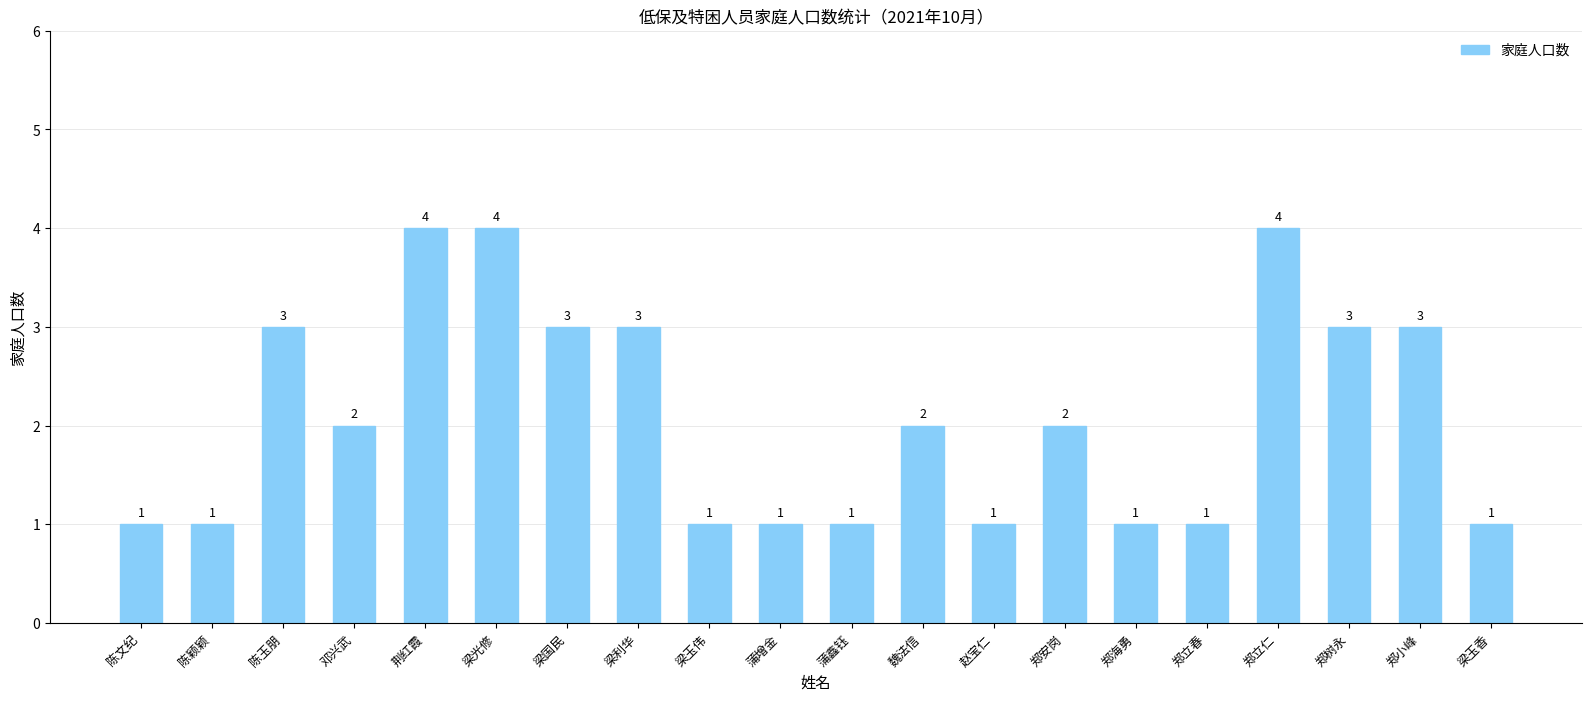

The chart shows a value of 5 at 梁利华. True or false?

False